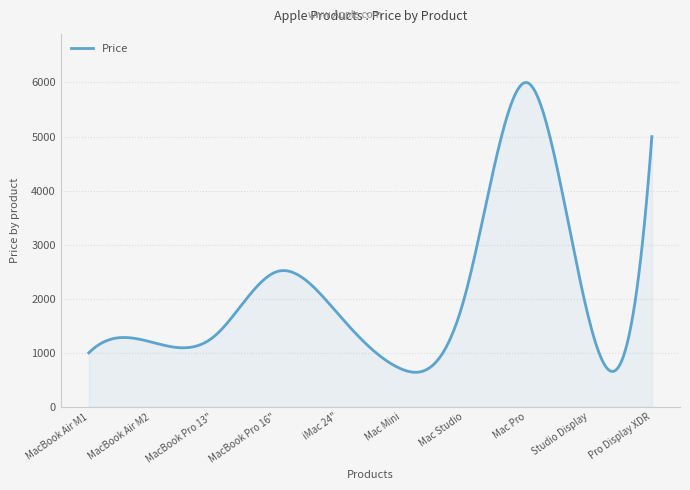

What is the sum of all values?

627728.8